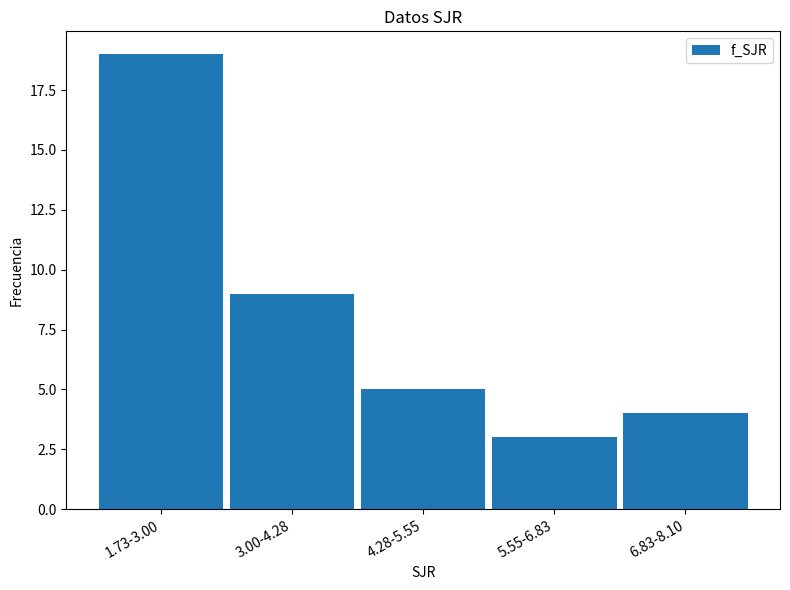

Reading left to right, transcribe all the data shown in this chart.

1.73-3.00=19	3.00-4.28=9	4.28-5.55=5	5.55-6.83=3	6.83-8.10=4